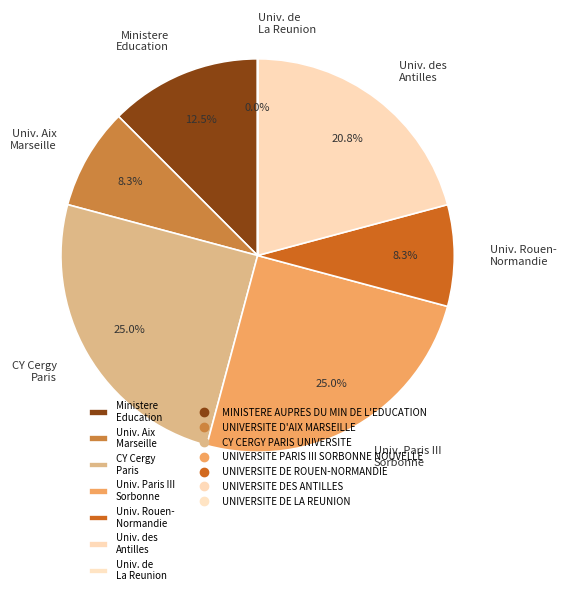

What is the total percentage of CY Cergy Paris and Univ. Rouen- Normandie?

33.3%